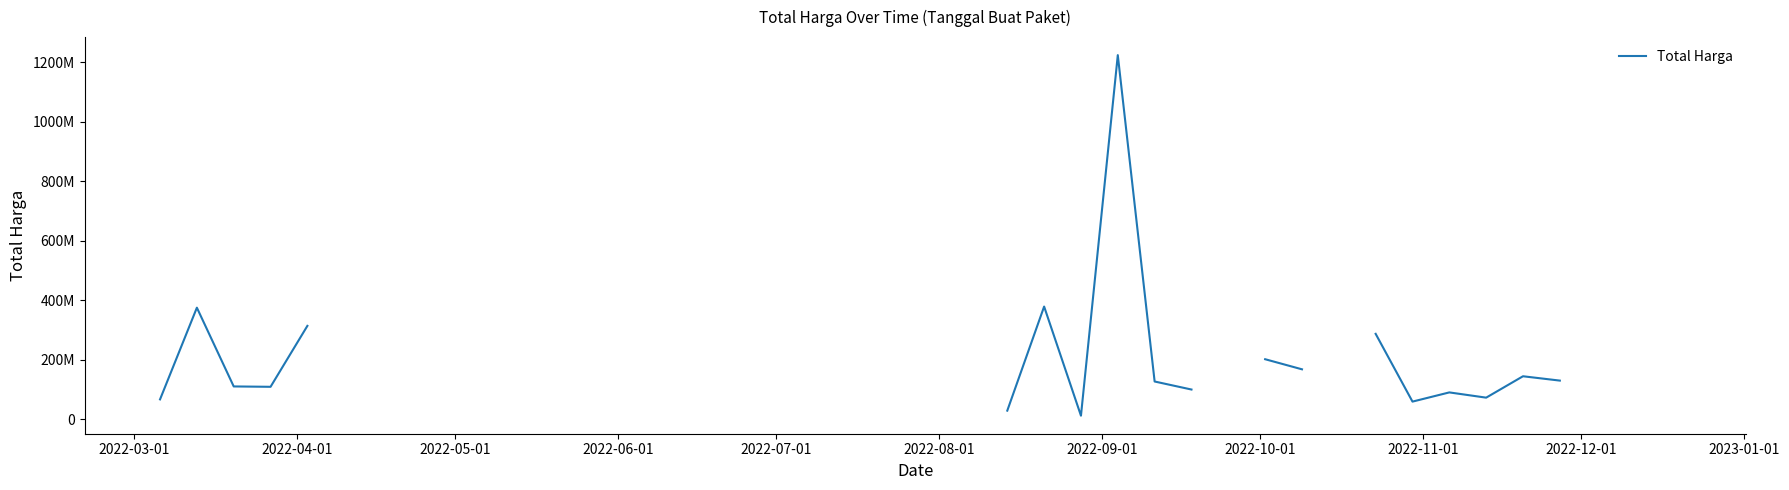

Count the number of categories in the chart.

40